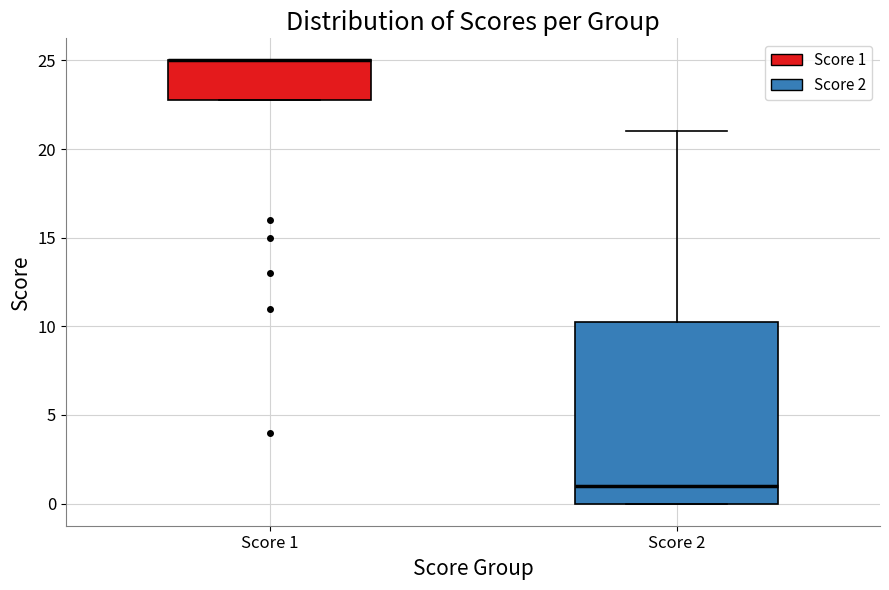

Which box is the tallest, from its lower edge to its upper edge?

Score 2